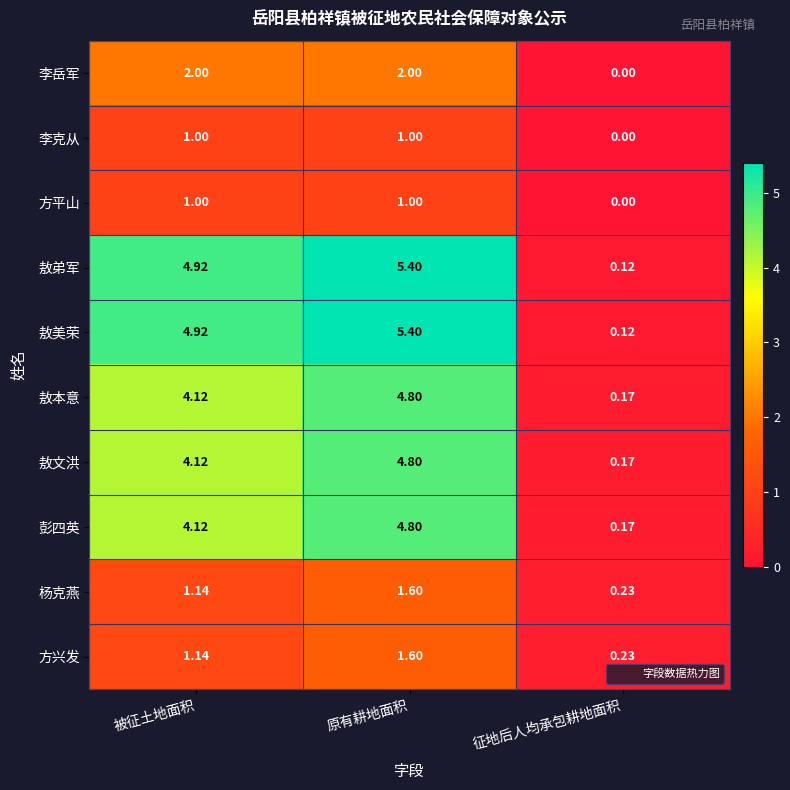

Where is 方平山 nearest to the value 0?

征地后人均承包耕地面积